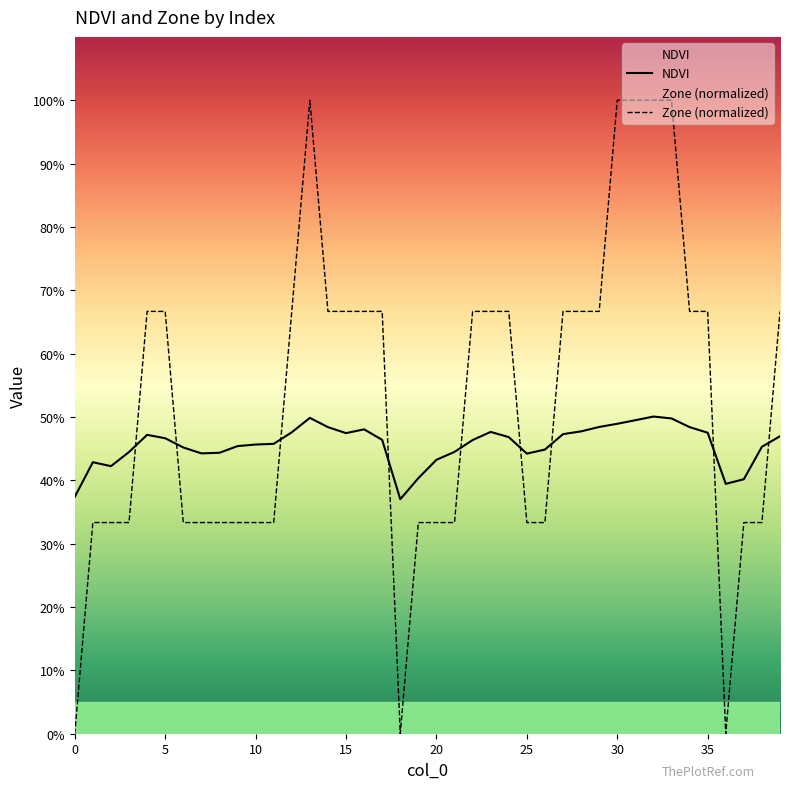

Rank the series at 9 from highest to lowest value.

NDVI, Zone